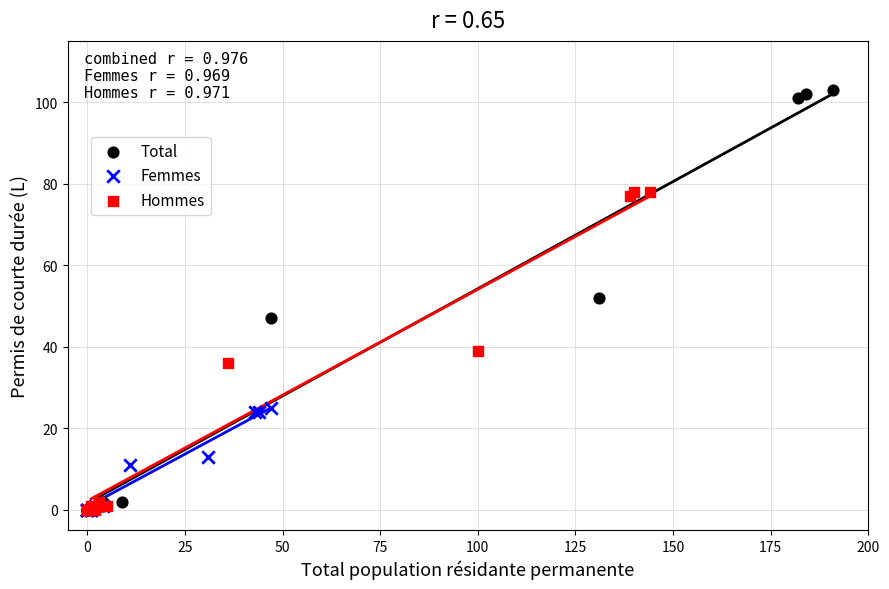

Which series reaches the maximum Y coordinate?

Total